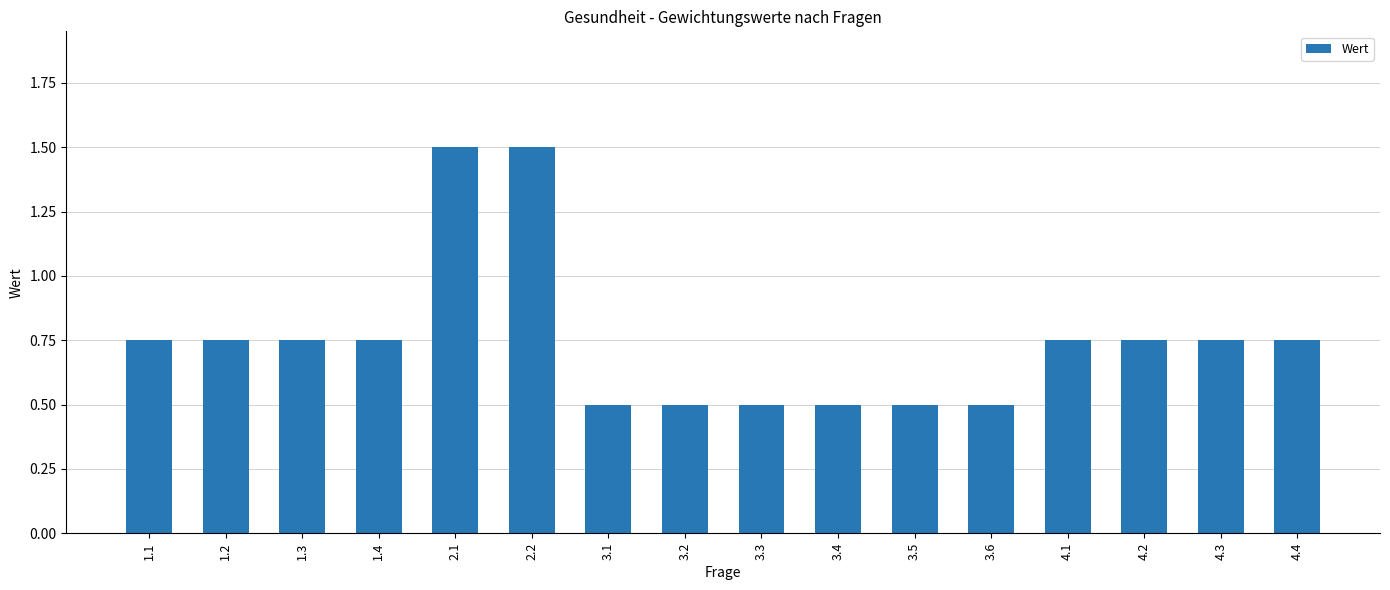

What is the difference between the maximum and second lowest values?

1.0